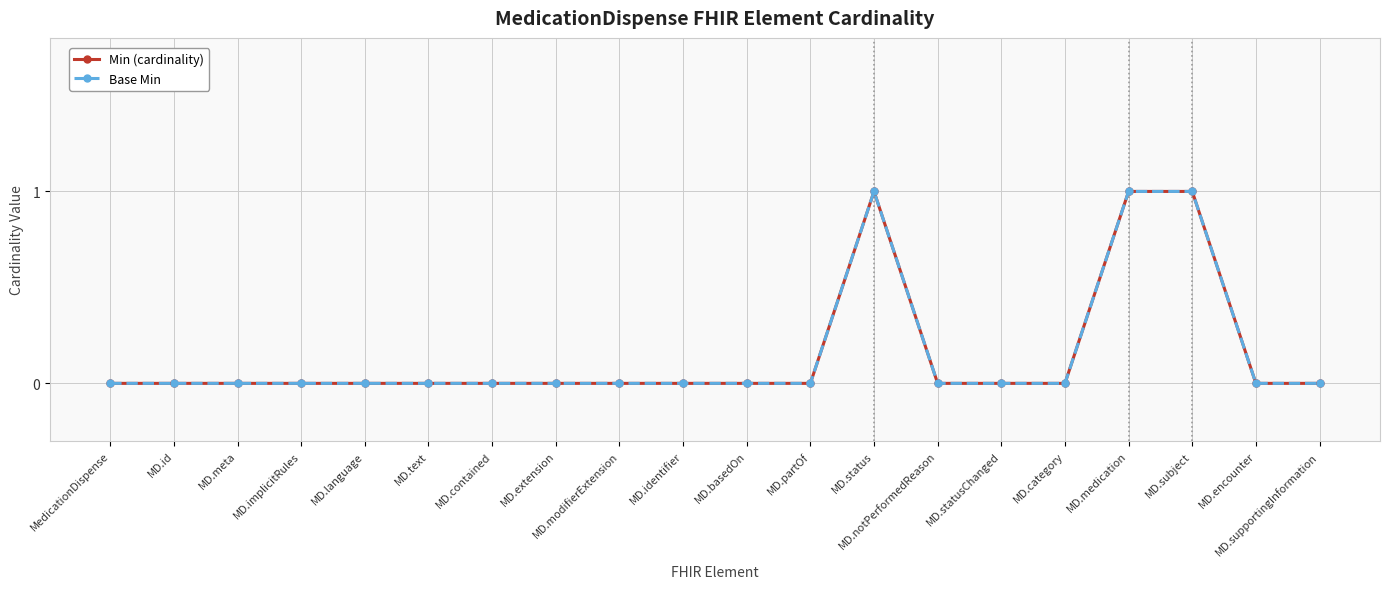

Which label corresponds to the largest value in the chart?

MD.status